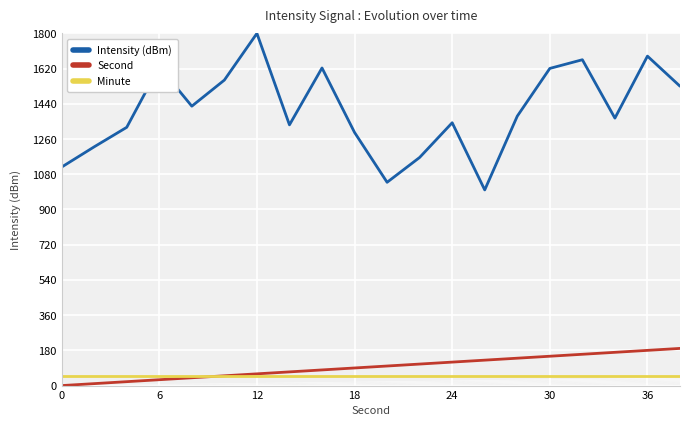

Does the chart have visible grid lines?

Yes